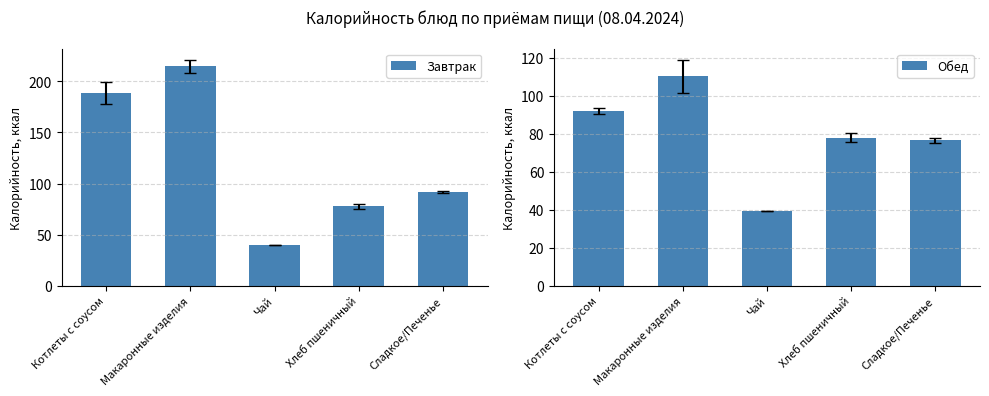

What is the label of the 1st bar from the left?

Котлеты с соусом